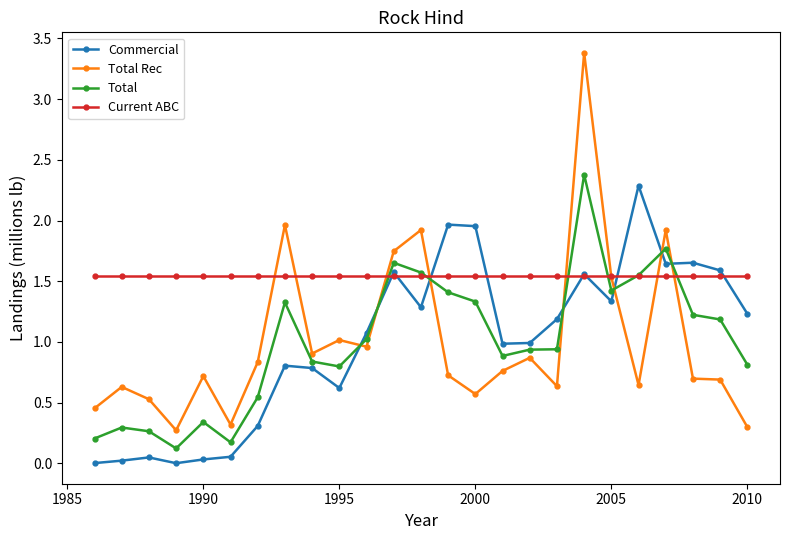

True or false: Total has more than 1 points higher than both neighbors.

True